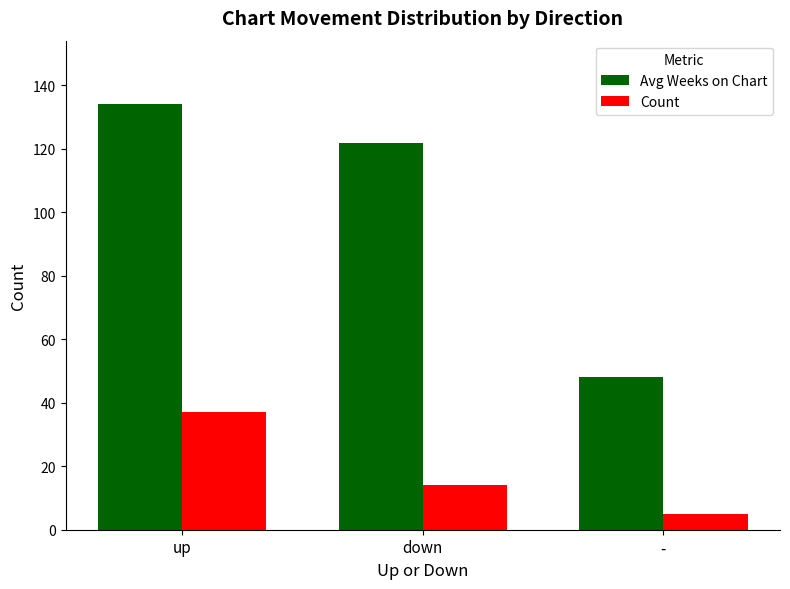

What value does the Count series have at down, to the nearest 10?

10